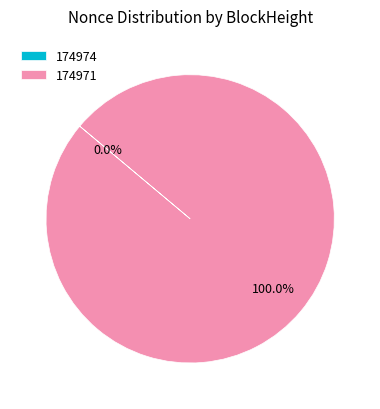

What is the change in value from 174974 to 174971?

+75440